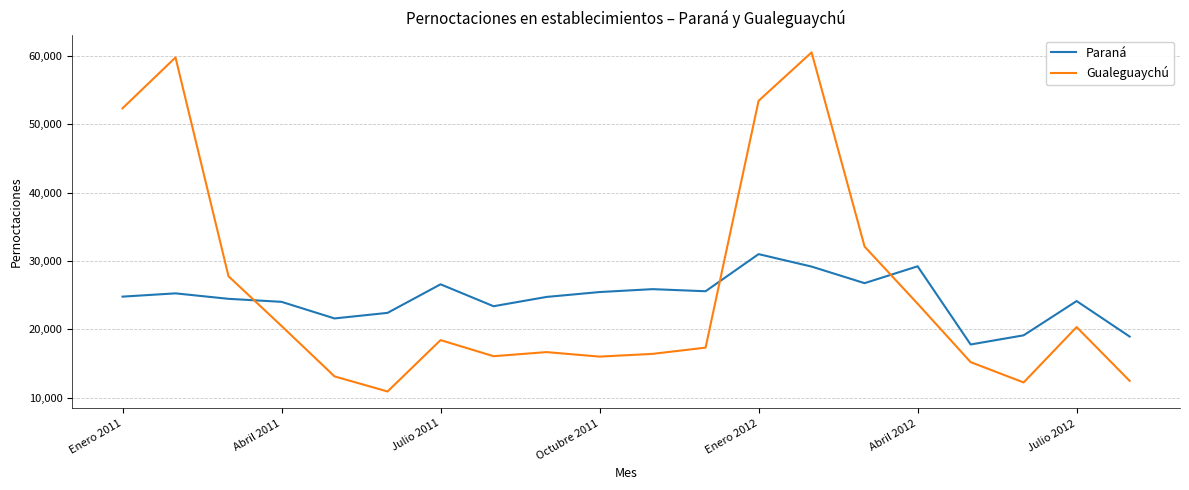

Which series has the largest range (max minus min)?

Gualeguaychú